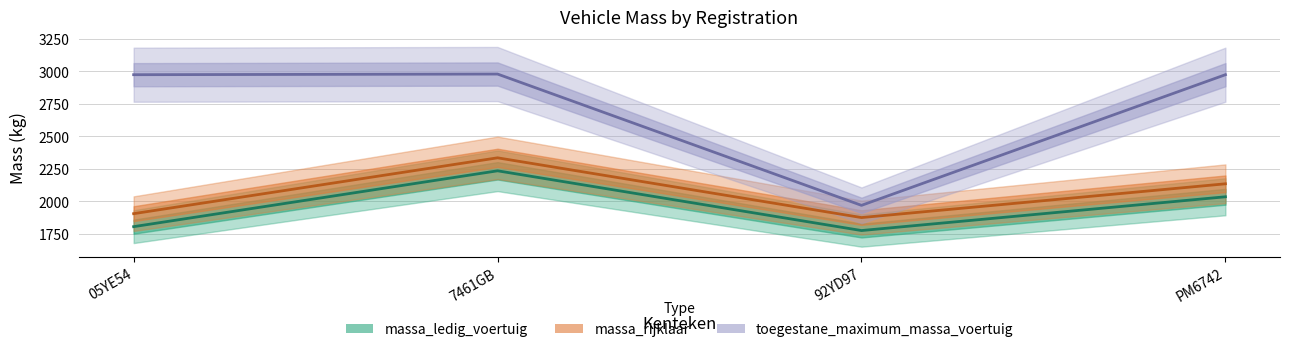

How many values in the massa_rijklaar series exceed 2135?

1